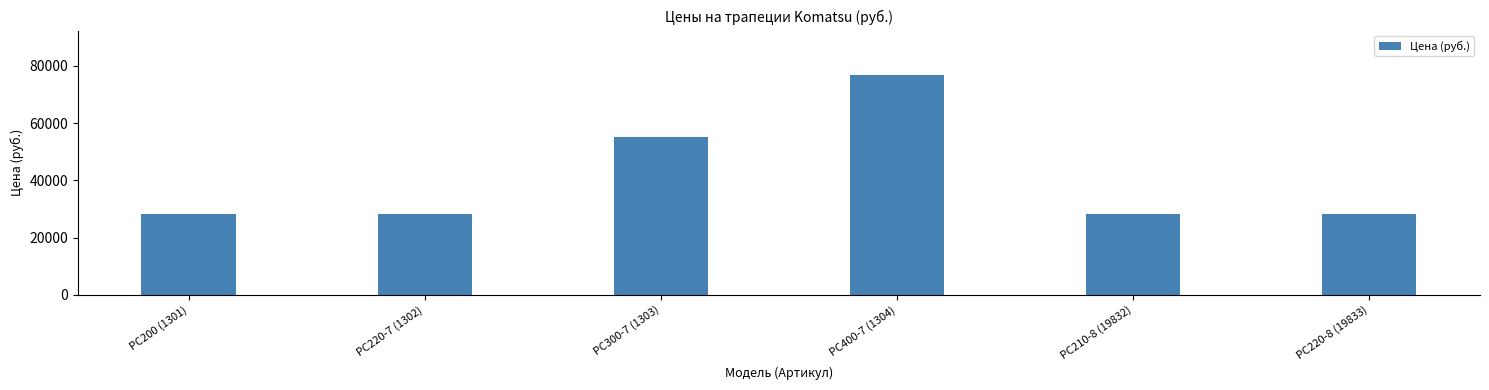

What is the difference between the maximum and minimum values?

48710